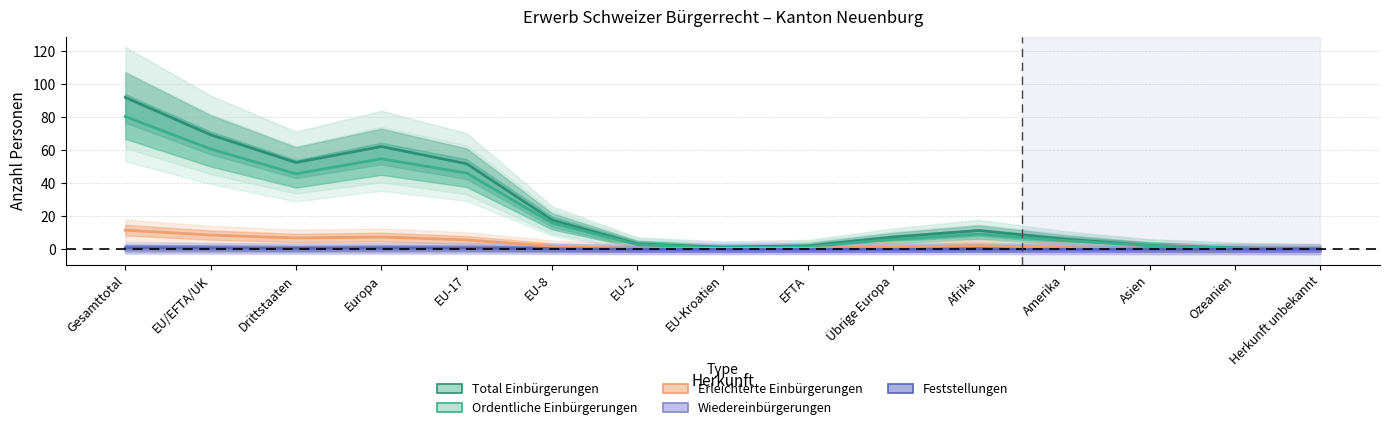

What is the sum of all Total Einbürgerungen values?

380.0